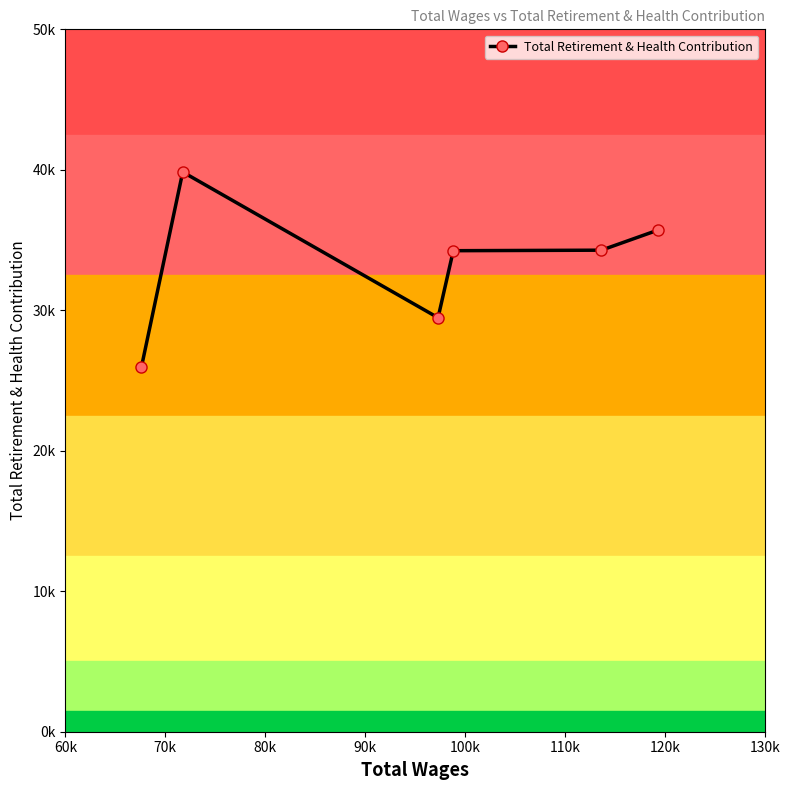

Does the chart have visible grid lines?

No